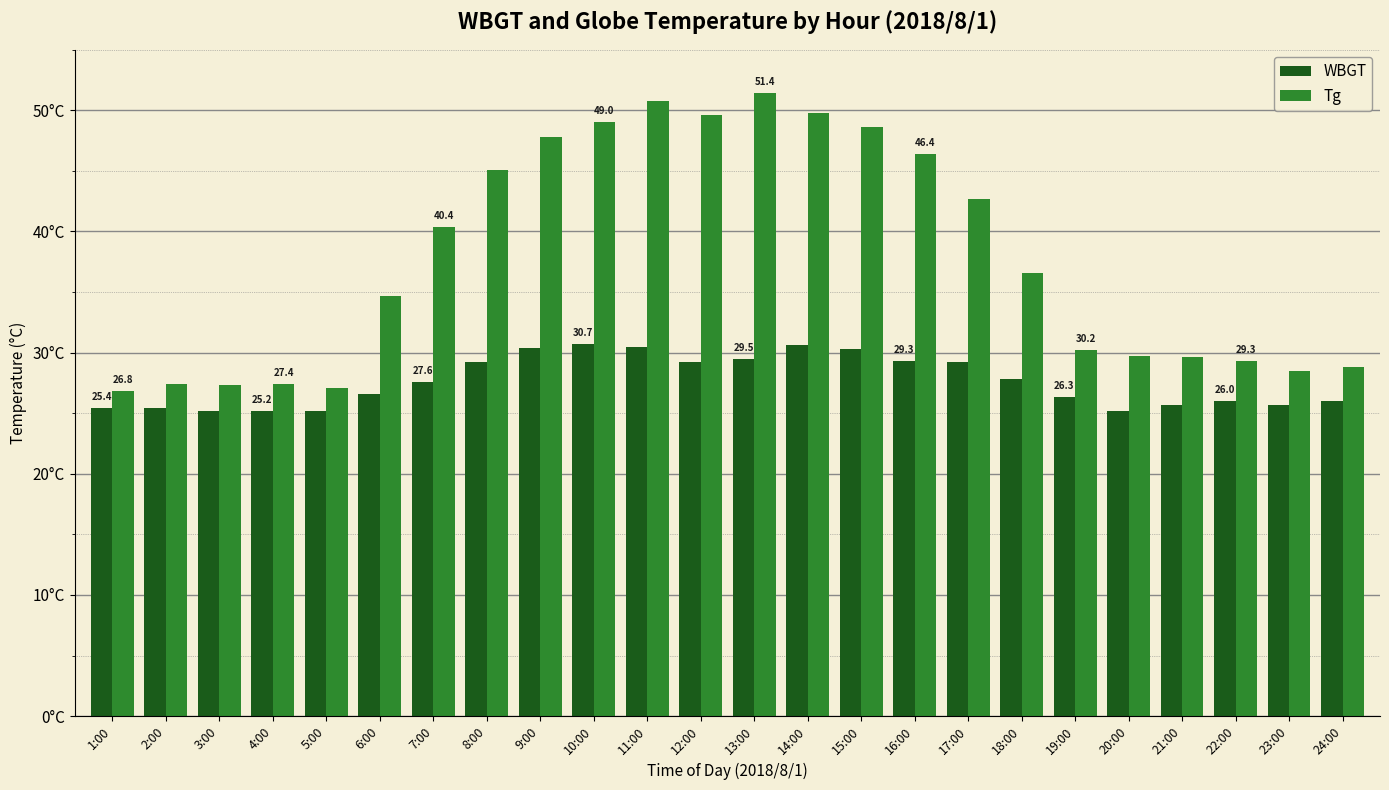

At 24:00, list the series in order from smallest to largest.

WBGT, Tg